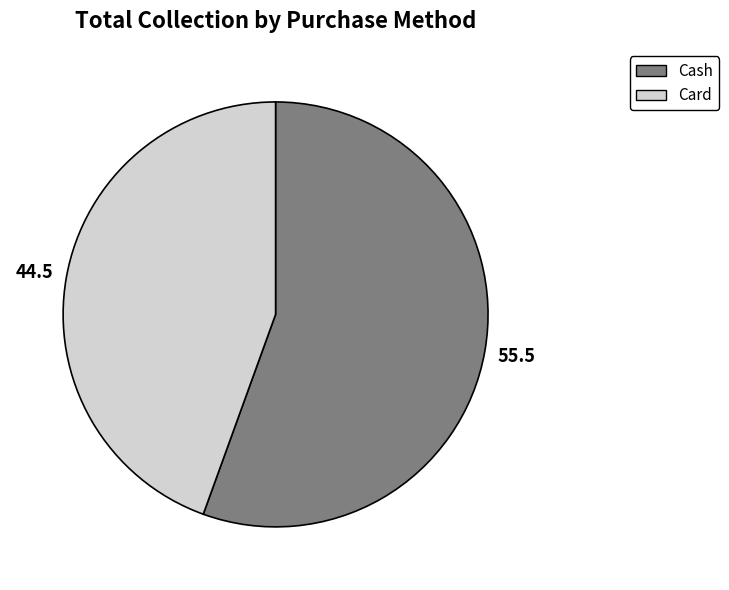

True or false: Card accounts for 44% of the total.

True